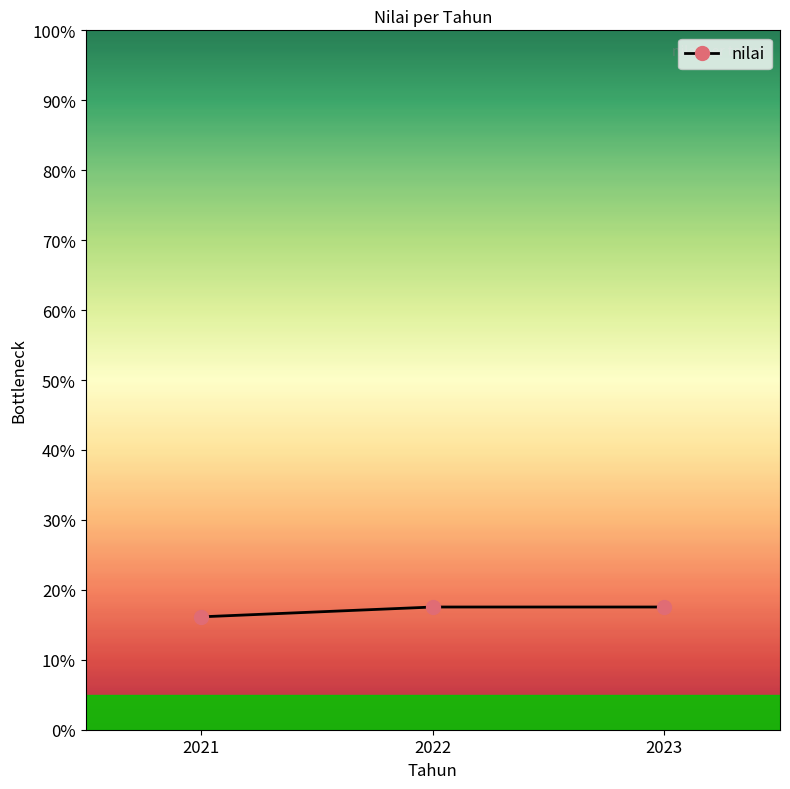

How many series are shown in this chart?

1